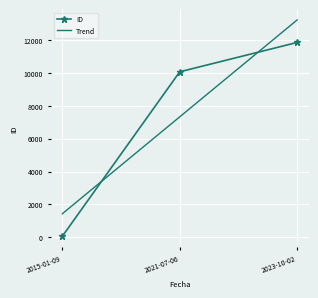

What is the value of the 1st point from the left?

70